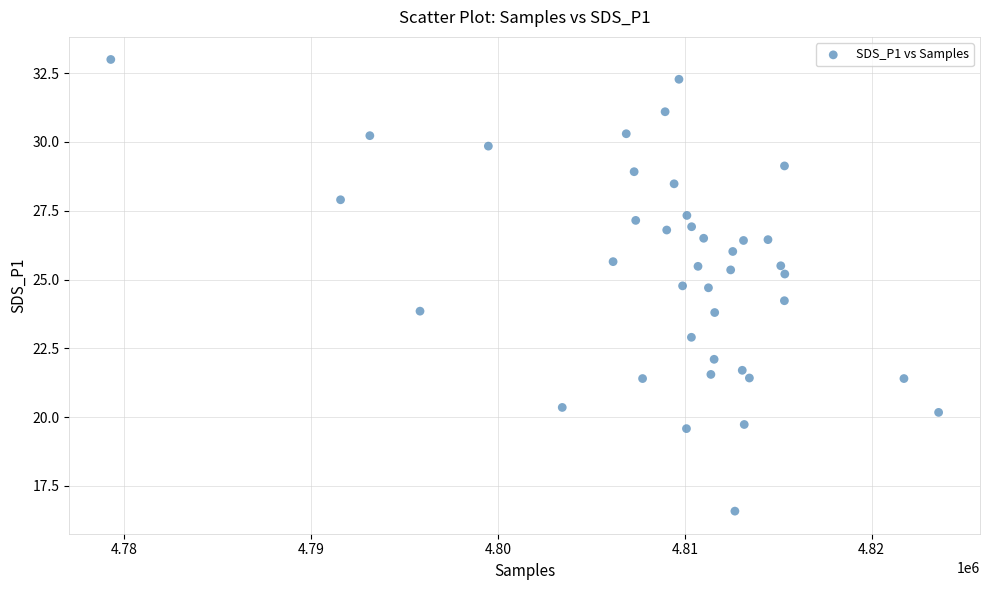

What is the range of X values (max minus min)?

44314.0